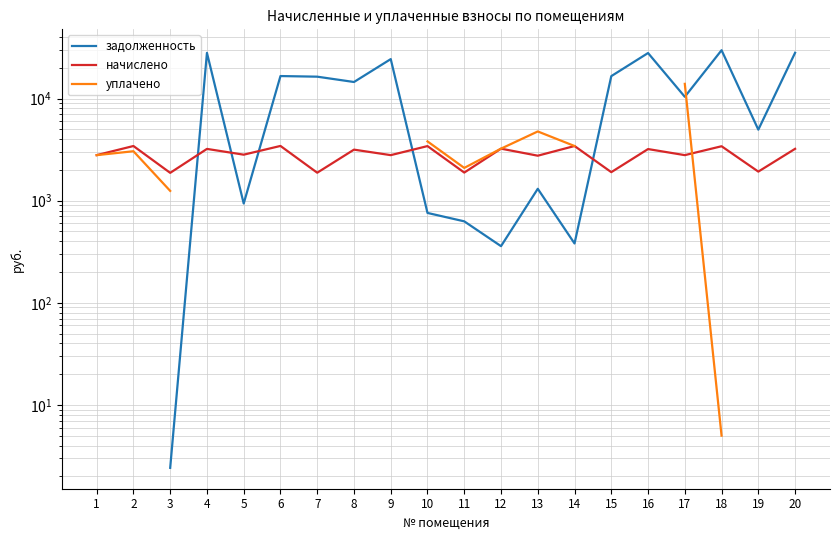

What is the highest value of the начислено series?

3433.9